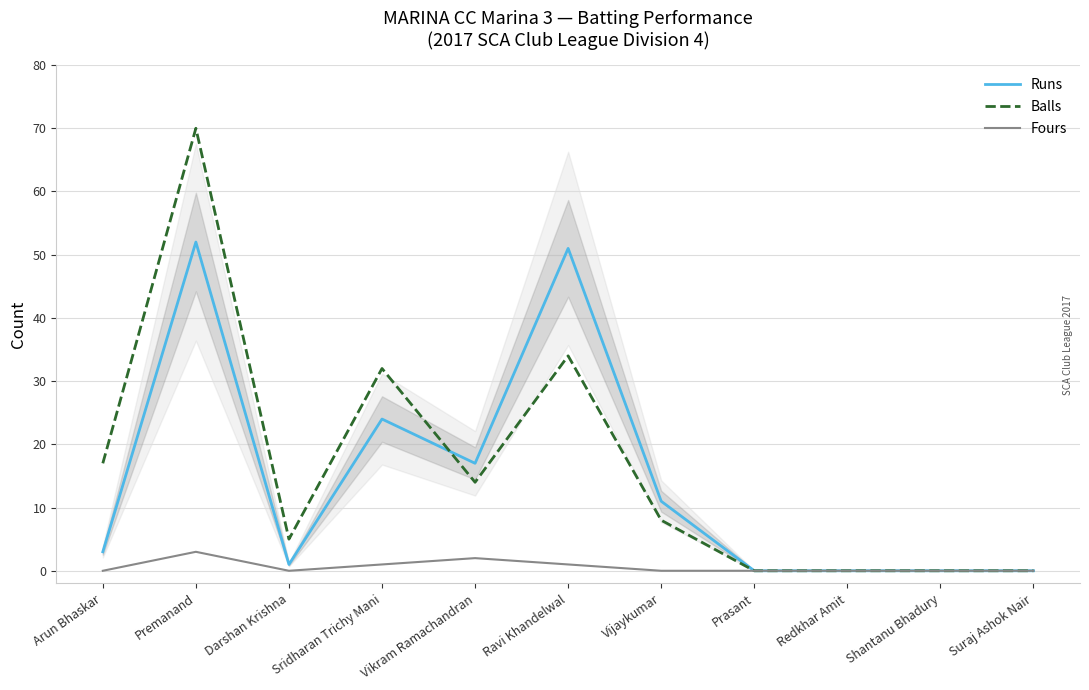

Where is Fours nearest to the value 1?

Sridharan Trichy Mani